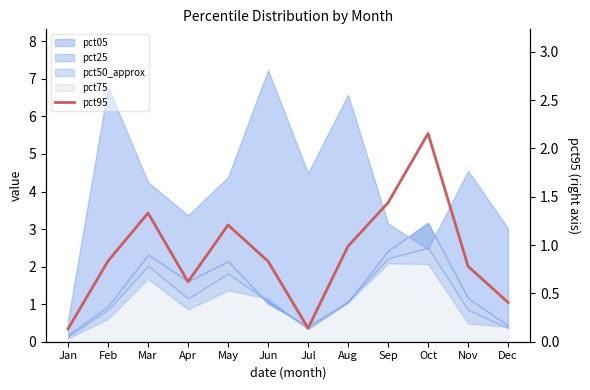

What is the difference between the values at Mar and Aug?

0.3